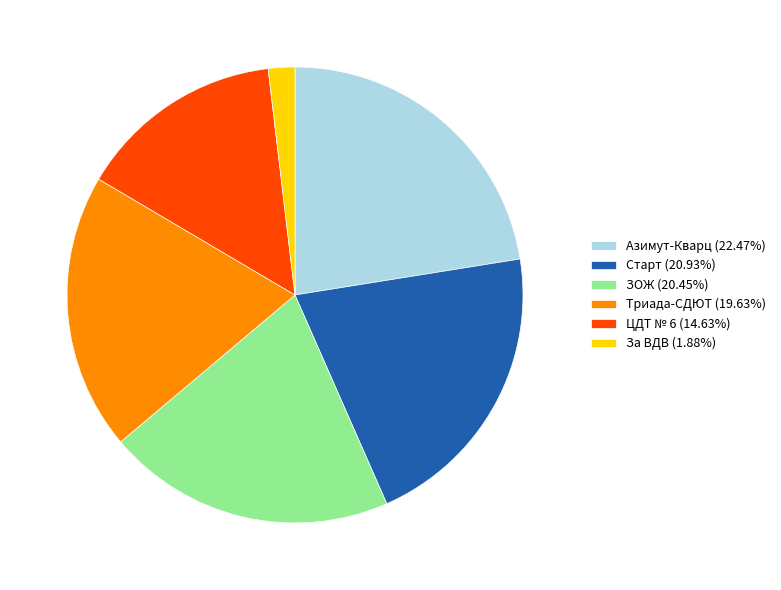

Is Триада-СДЮТ the majority of the pie?

No